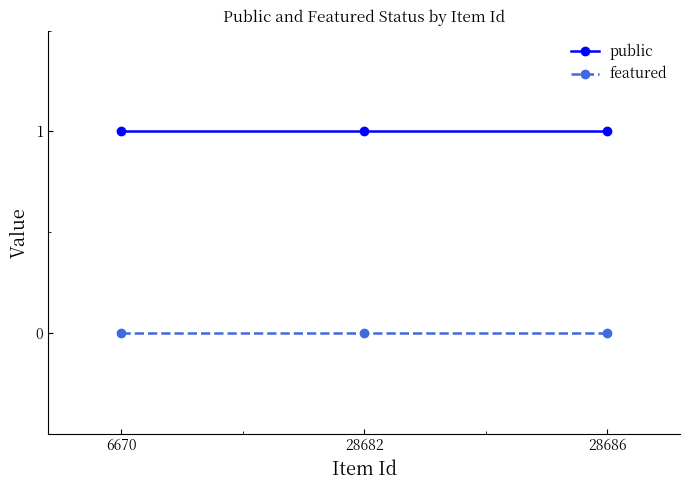

At how many categories does at least one series exceed 0?

3